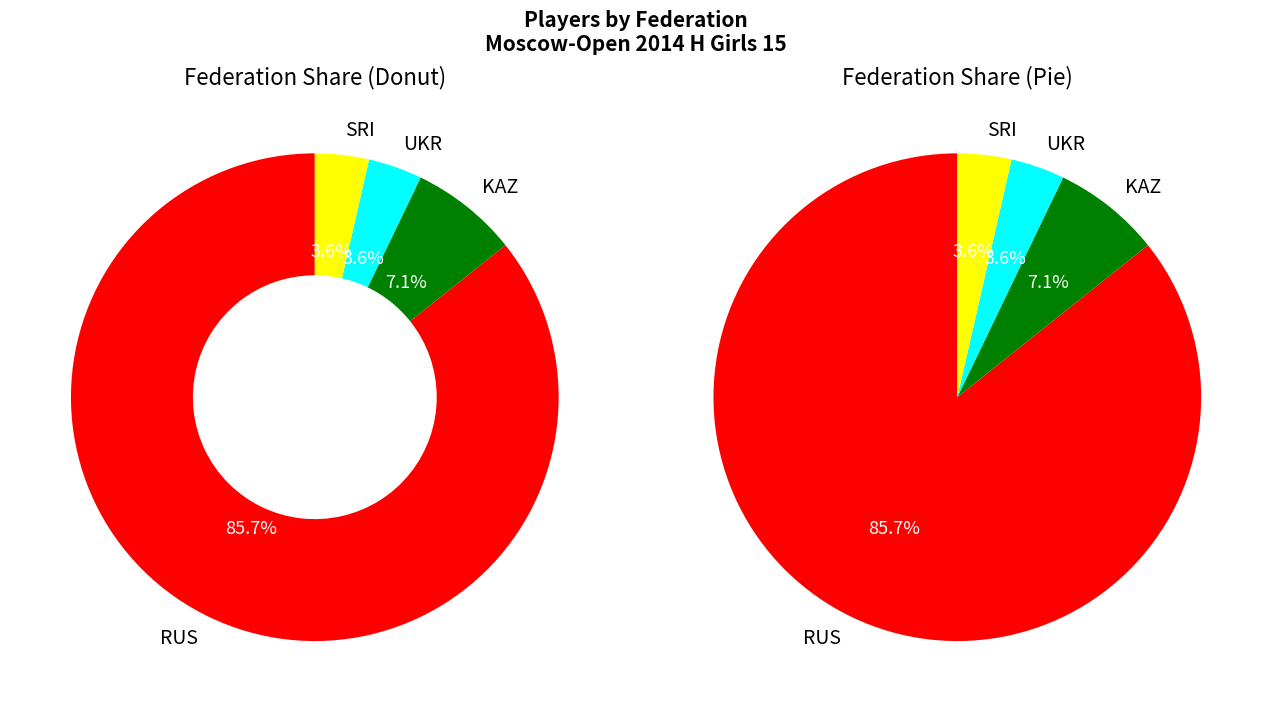

To the nearest percent, what is the combined percentage of UKR and KAZ?

11%